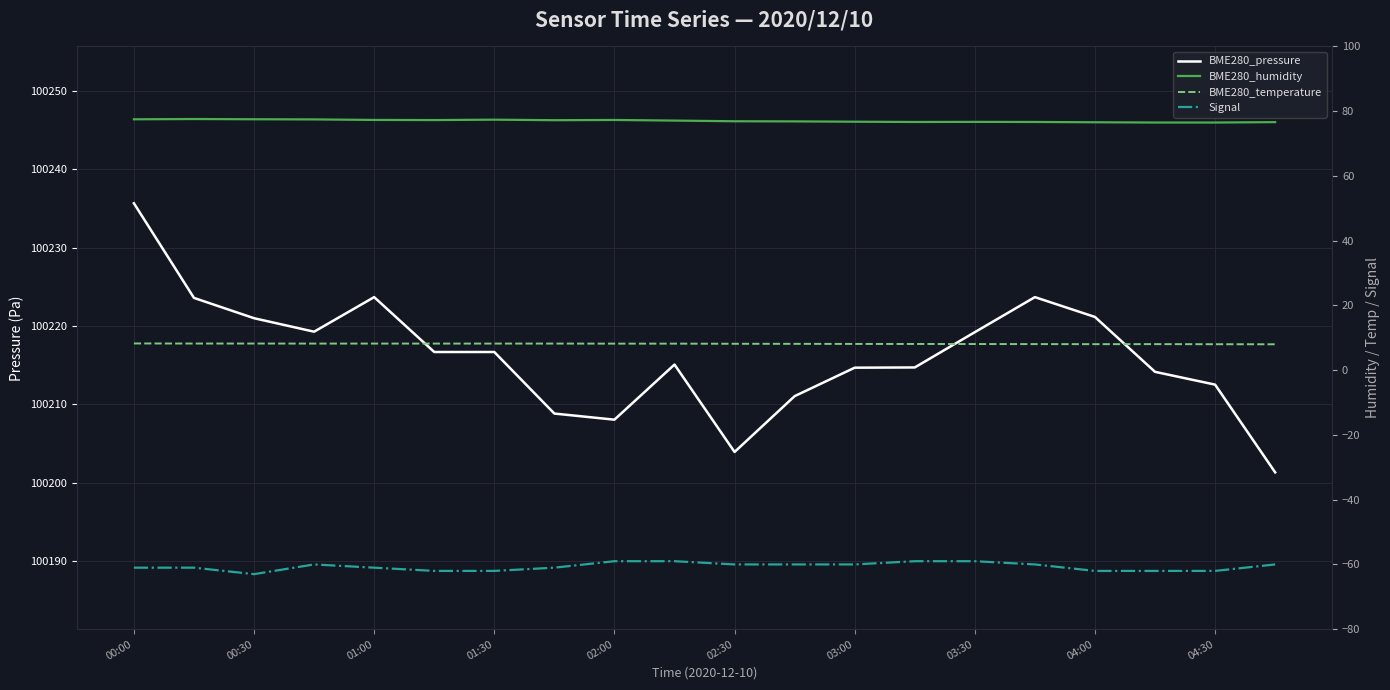

How many values in the BME280_humidity series are below 77?

10